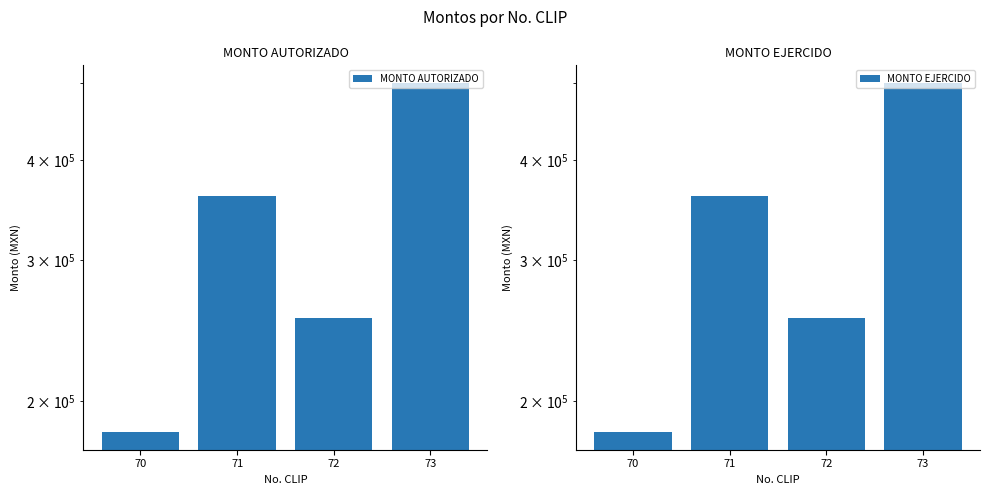

Which has a higher value, 72 or 73?

73